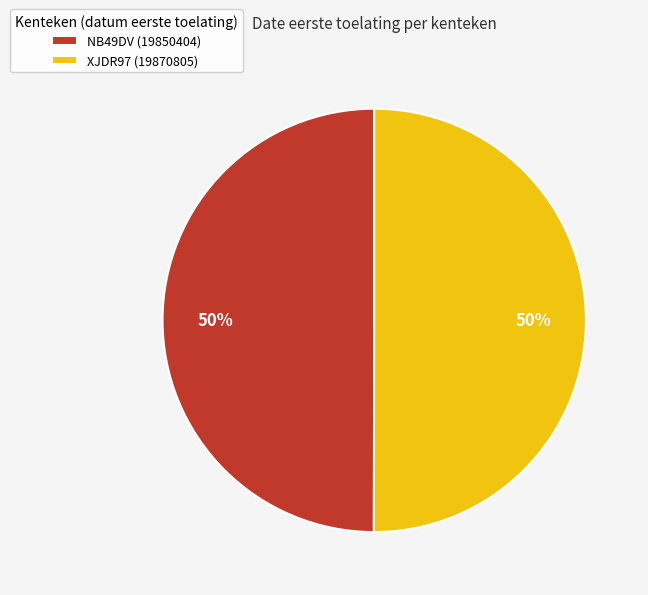

How many segments does this pie chart have?

2